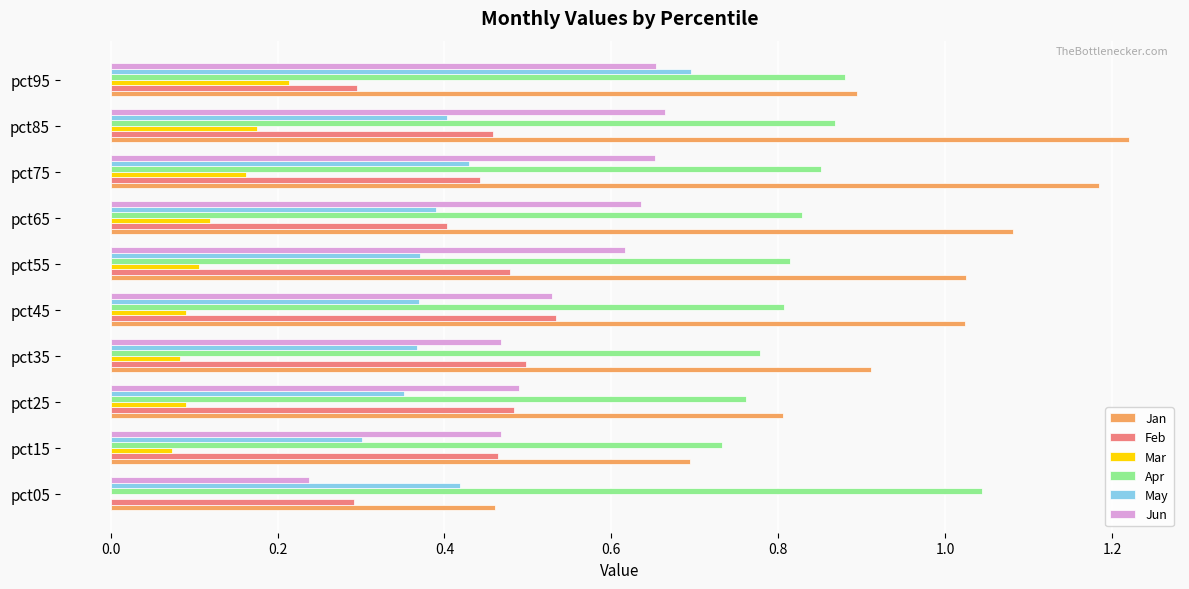

What is the sum of all May values?

4.1